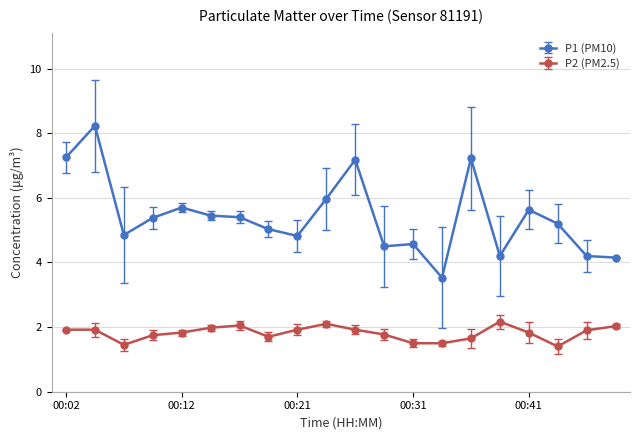

True or false: P2 (PM2.5) has more than 2 points higher than both neighbors.

True